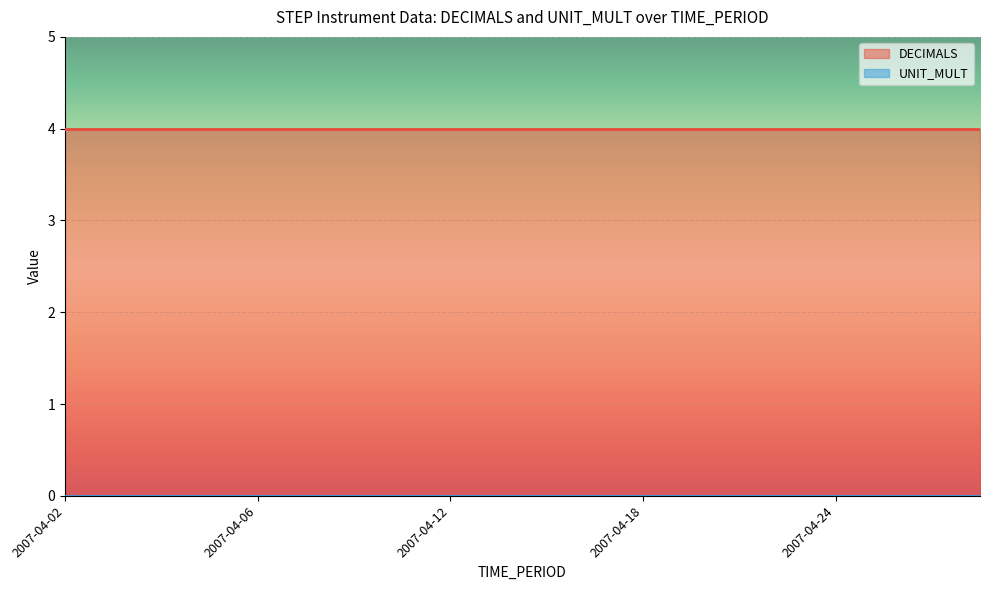

At how many categories does at least one series exceed 2?

20